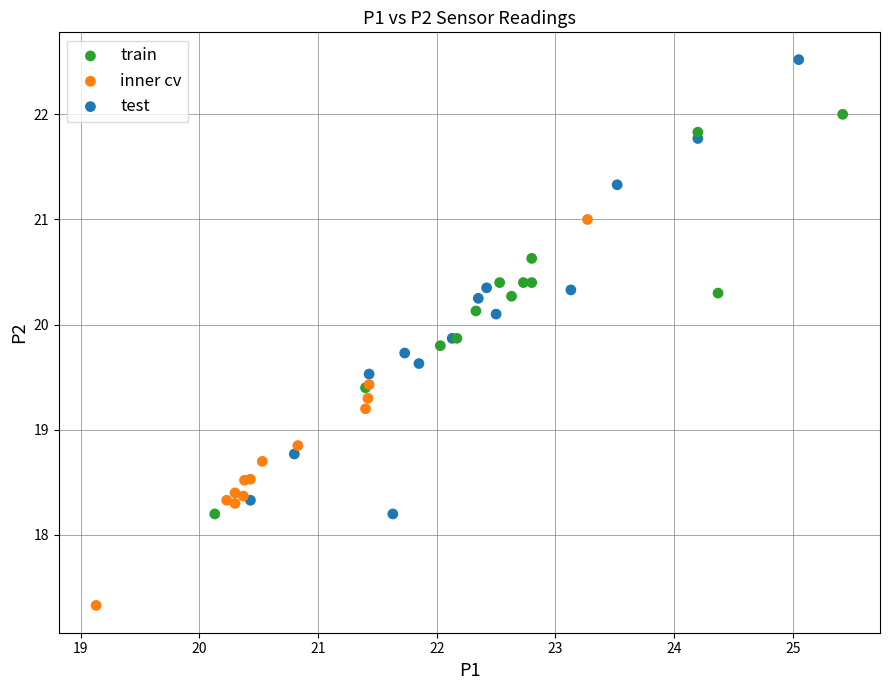

Which series reaches the minimum Y coordinate?

inner cv